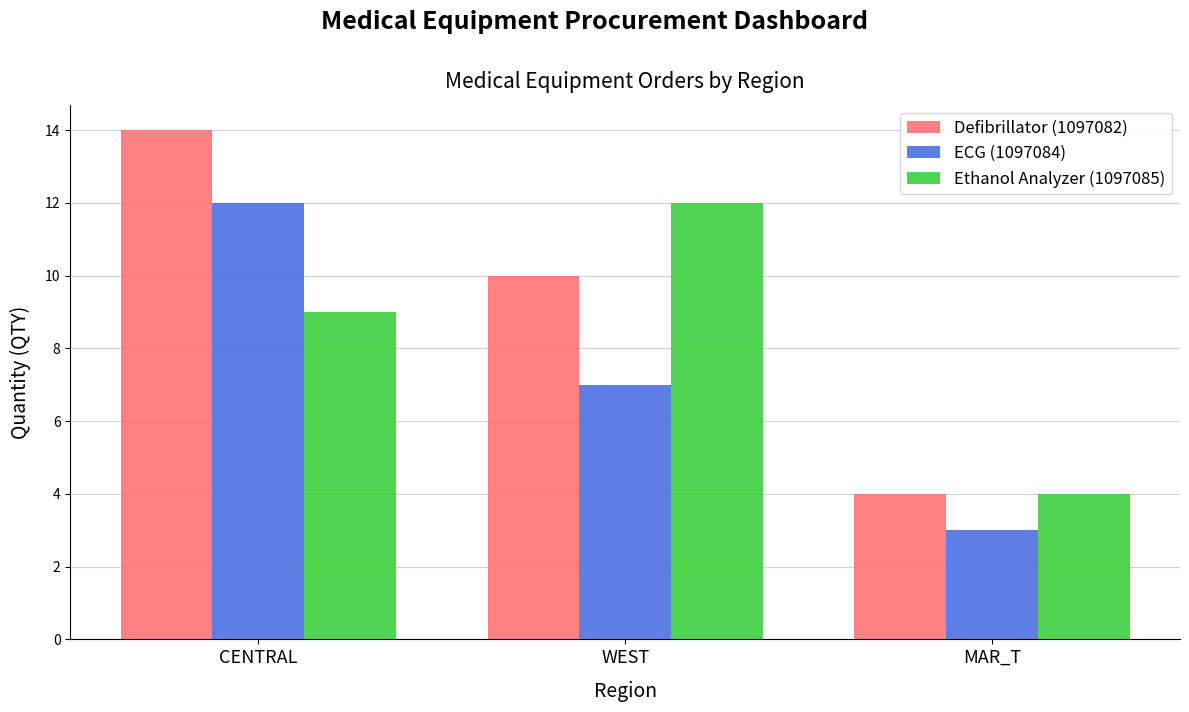

Which series has the largest total across all categories?

Defibrillator (1097082)